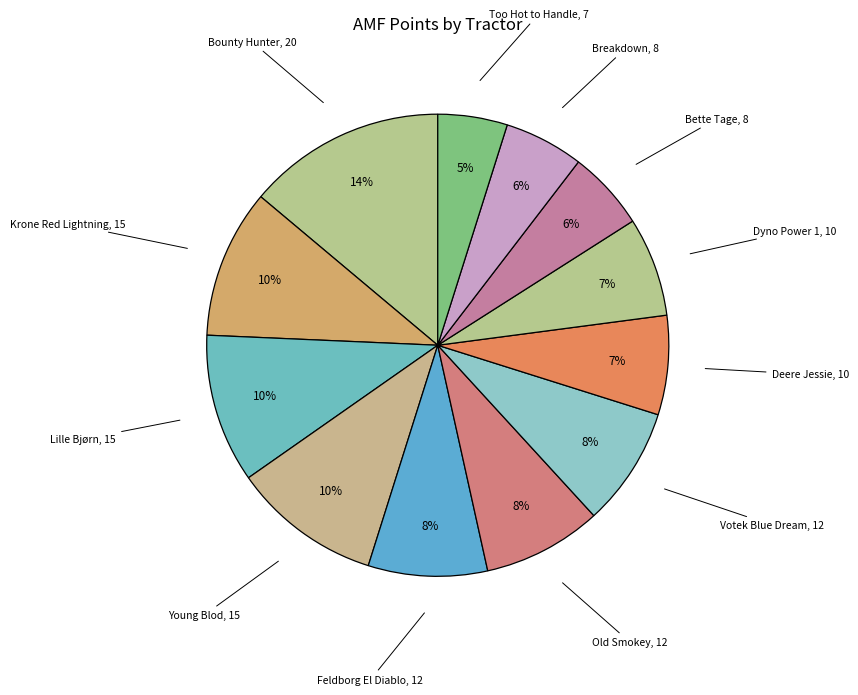

How many segments does this pie chart have?

12